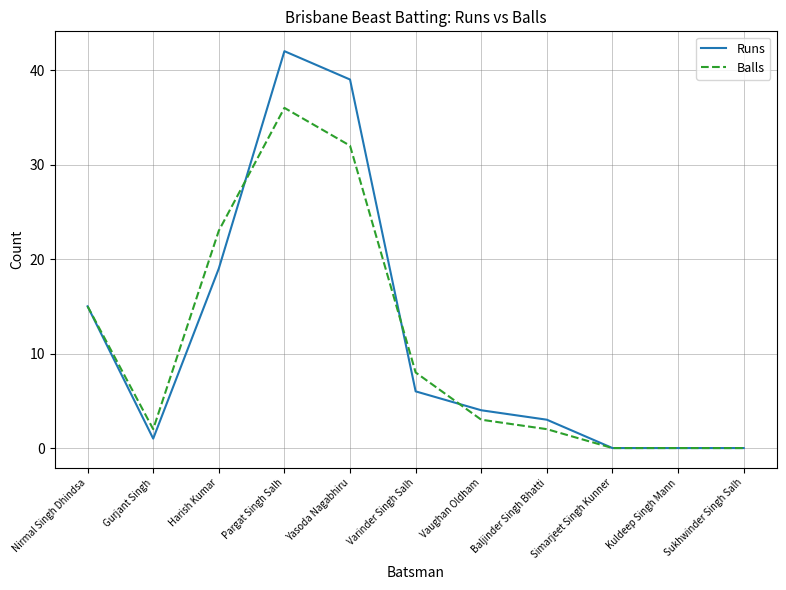

At which category does the chart reach its peak across all series?

Pargat Singh Salh